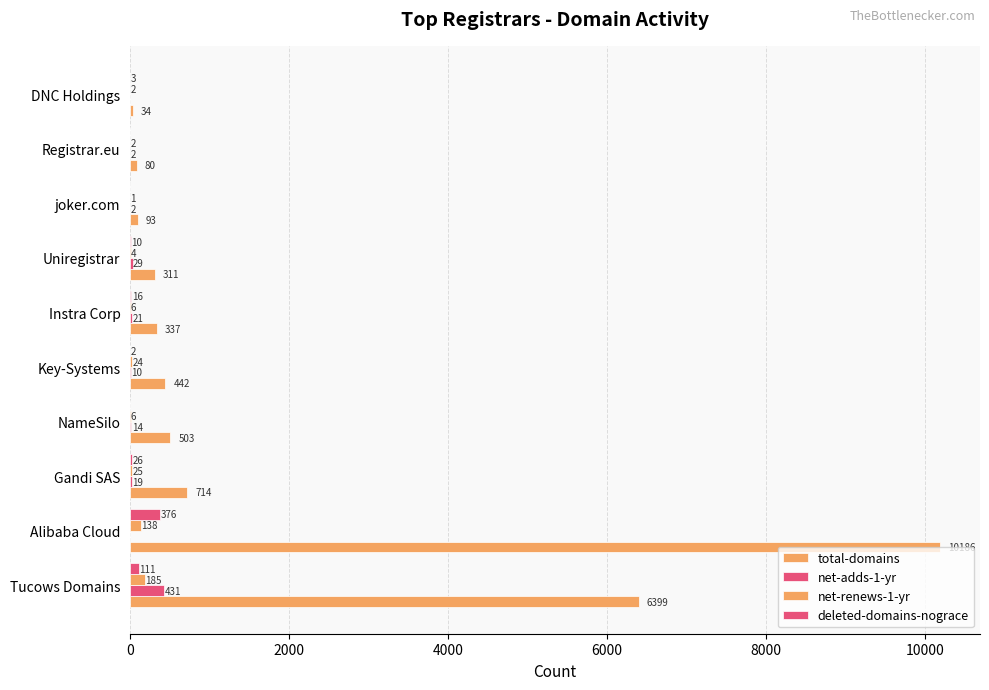

How many series are shown in this chart?

4